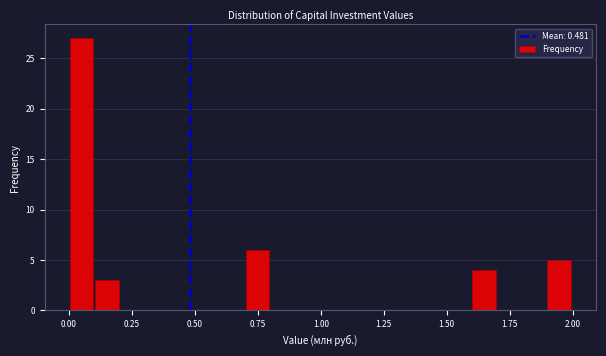

Around what value on the x-axis is the tallest bar? Give the approximate position of its centre, as read against the axis.

0.05